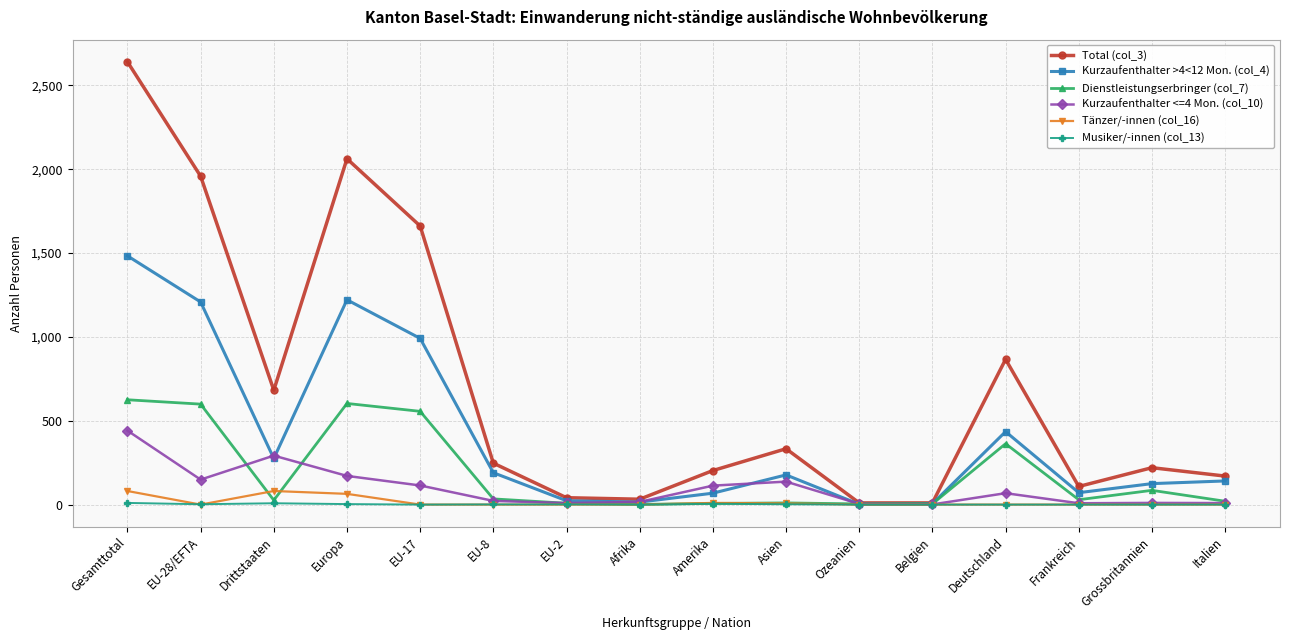

Which series has the largest range (max minus min)?

Total (col_3)